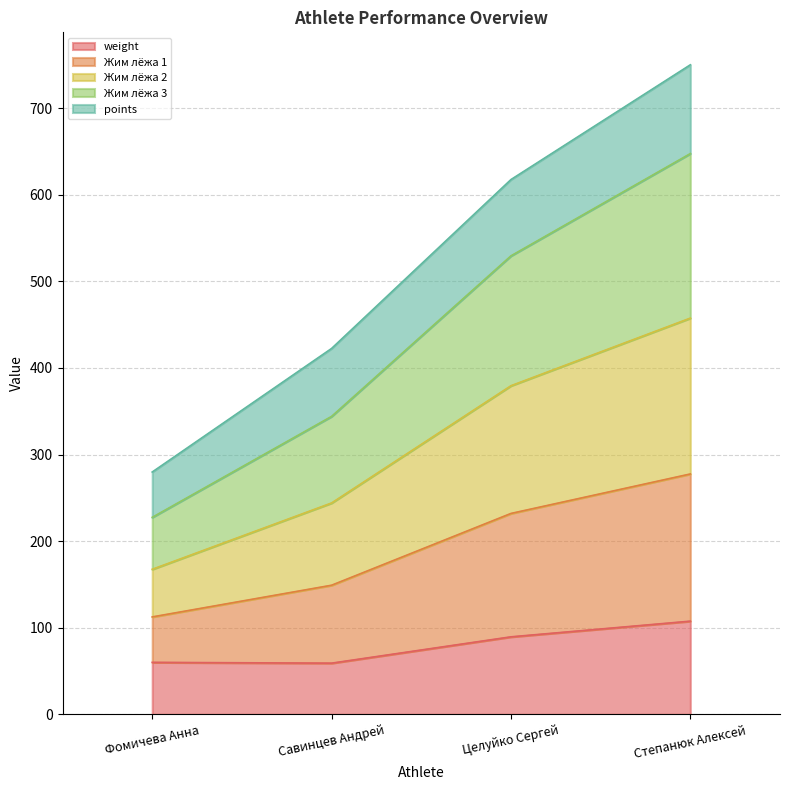

What is the smallest value displayed?

59.1